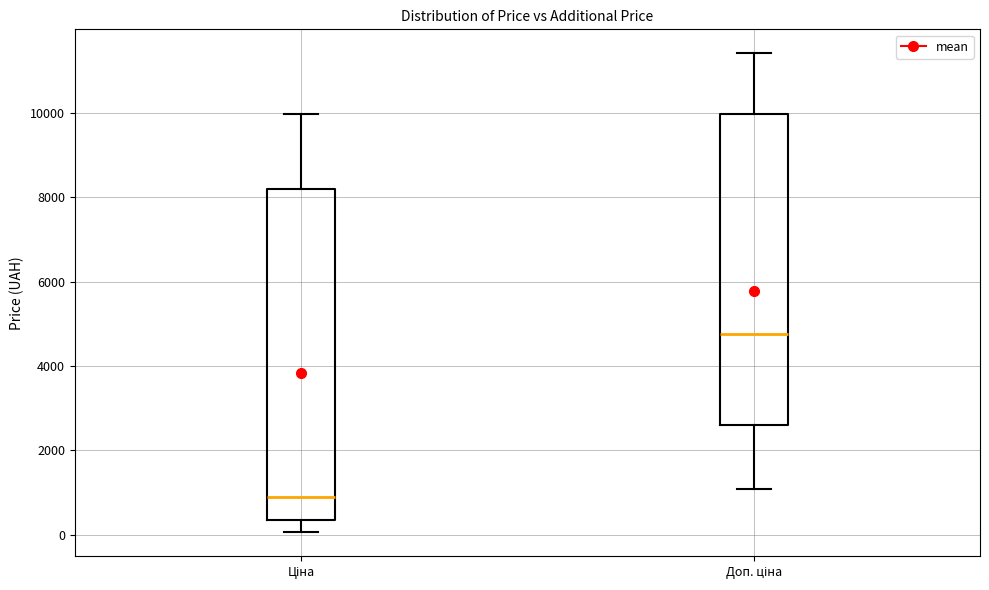

Where is the upper edge of the box for Ціна on the y-axis? The values are not printed on the chart, so give them approximately, as read against the axis.

8200